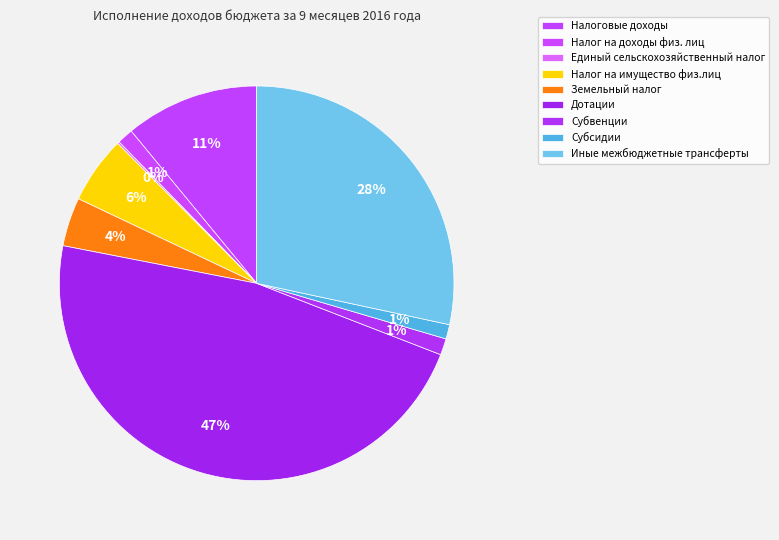

Rank the categories by value from lowest to highest.

Единый сельскохозяйственный налог, Субсидии, Налог на доходы физ. лиц, Субвенции, Земельный налог, Налог на имущество физ.лиц, Налоговые доходы, Иные межбюджетные трансферты, Дотации